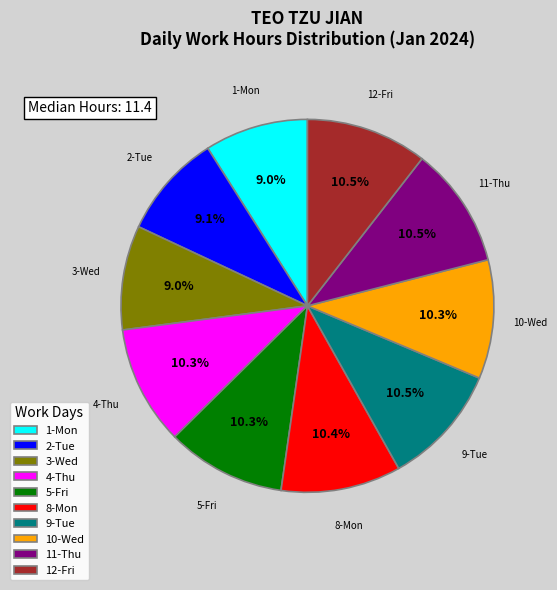

What percentage do 8-Mon and 10-Wed together represent?

20.7%